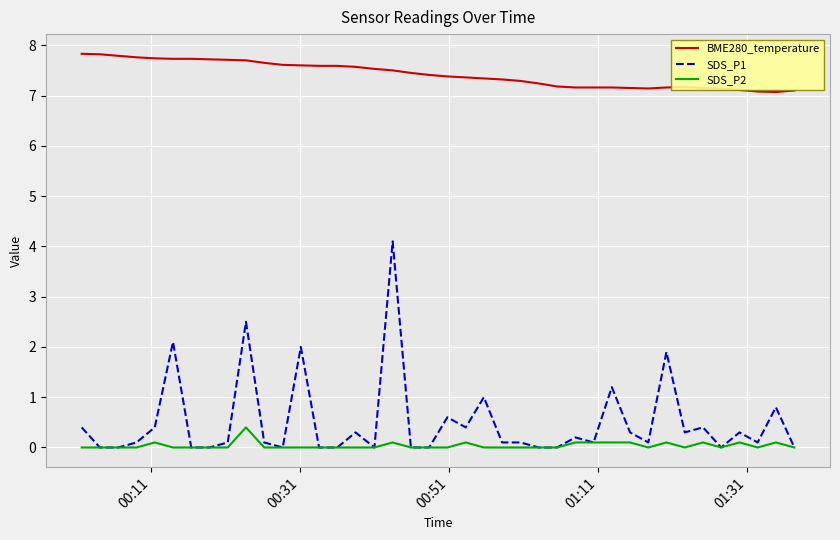

What is the maximum value for SDS_P2?

0.4